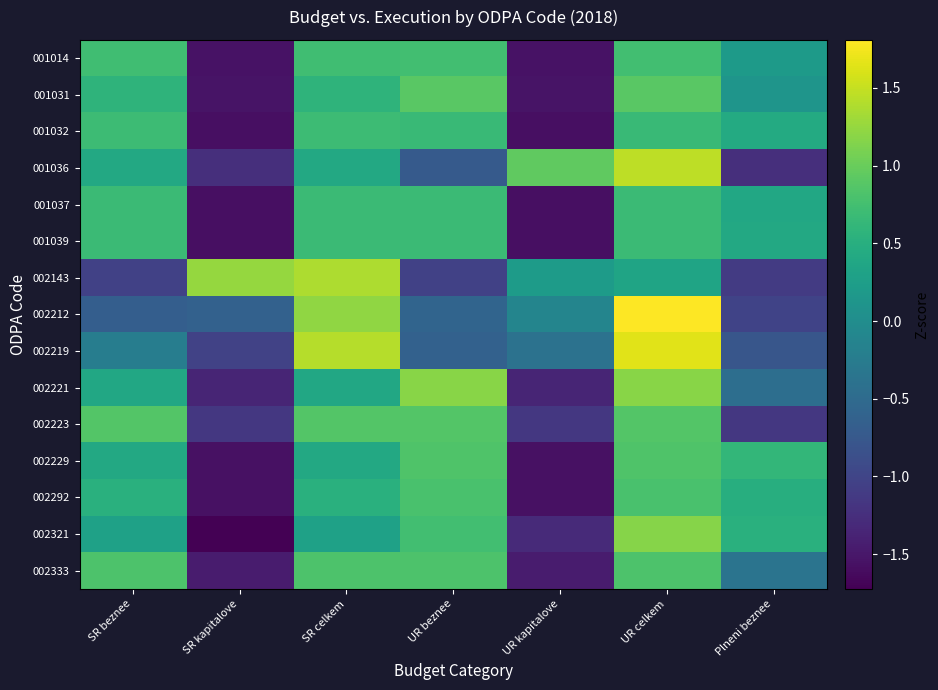

Reading left to right, transcribe all the data shown in this chart.

001014: SR beznee=0.7	SR kapitalove=-1.6	SR celkem=0.7	UR beznee=0.7	UR kapitalove=-1.6	UR celkem=0.7	Plneni beznee=0.2
001031: SR beznee=0.6	SR kapitalove=-1.5	SR celkem=0.6	UR beznee=0.9	UR kapitalove=-1.5	UR celkem=0.9	Plneni beznee=0.1
001032: SR beznee=0.7	SR kapitalove=-1.6	SR celkem=0.7	UR beznee=0.7	UR kapitalove=-1.6	UR celkem=0.7	Plneni beznee=0.4
001036: SR beznee=0.4	SR kapitalove=-1.2	SR celkem=0.4	UR beznee=-0.7	UR kapitalove=0.9	UR celkem=1.5	Plneni beznee=-1.2
001037: SR beznee=0.7	SR kapitalove=-1.6	SR celkem=0.7	UR beznee=0.7	UR kapitalove=-1.6	UR celkem=0.7	Plneni beznee=0.4
001039: SR beznee=0.7	SR kapitalove=-1.6	SR celkem=0.7	UR beznee=0.7	UR kapitalove=-1.6	UR celkem=0.7	Plneni beznee=0.4
002143: SR beznee=-1.0	SR kapitalove=1.3	SR celkem=1.4	UR beznee=-1.0	UR kapitalove=0.2	UR celkem=0.3	Plneni beznee=-1.1
002212: SR beznee=-0.7	SR kapitalove=-0.6	SR celkem=1.2	UR beznee=-0.6	UR kapitalove=-0.1	UR celkem=1.8	Plneni beznee=-1.0
002219: SR beznee=-0.2	SR kapitalove=-1.0	SR celkem=1.4	UR beznee=-0.6	UR kapitalove=-0.4	UR celkem=1.6	Plneni beznee=-0.8
002221: SR beznee=0.4	SR kapitalove=-1.4	SR celkem=0.4	UR beznee=1.2	UR kapitalove=-1.4	UR celkem=1.2	Plneni beznee=-0.4
002223: SR beznee=0.9	SR kapitalove=-1.2	SR celkem=0.9	UR beznee=0.9	UR kapitalove=-1.2	UR celkem=0.9	Plneni beznee=-1.2
002229: SR beznee=0.4	SR kapitalove=-1.6	SR celkem=0.4	UR beznee=0.8	UR kapitalove=-1.6	UR celkem=0.8	Plneni beznee=0.6
002292: SR beznee=0.5	SR kapitalove=-1.6	SR celkem=0.5	UR beznee=0.8	UR kapitalove=-1.6	UR celkem=0.8	Plneni beznee=0.5
002321: SR beznee=0.3	SR kapitalove=-1.7	SR celkem=0.3	UR beznee=0.7	UR kapitalove=-1.3	UR celkem=1.2	Plneni beznee=0.5
002333: SR beznee=0.8	SR kapitalove=-1.4	SR celkem=0.8	UR beznee=0.8	UR kapitalove=-1.4	UR celkem=0.8	Plneni beznee=-0.4